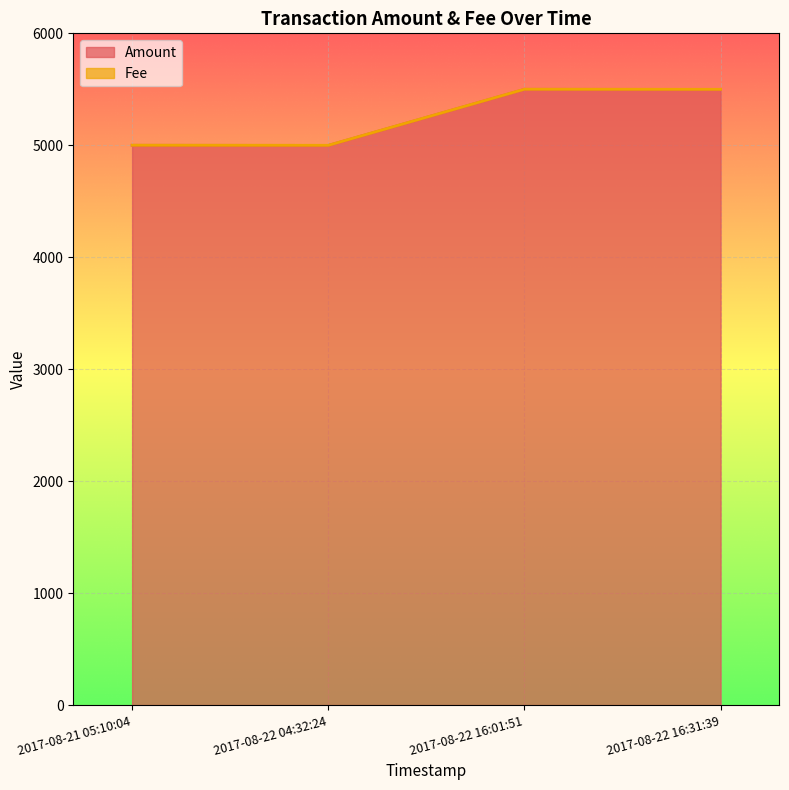

Does the chart display data point markers on the line(s)?

No